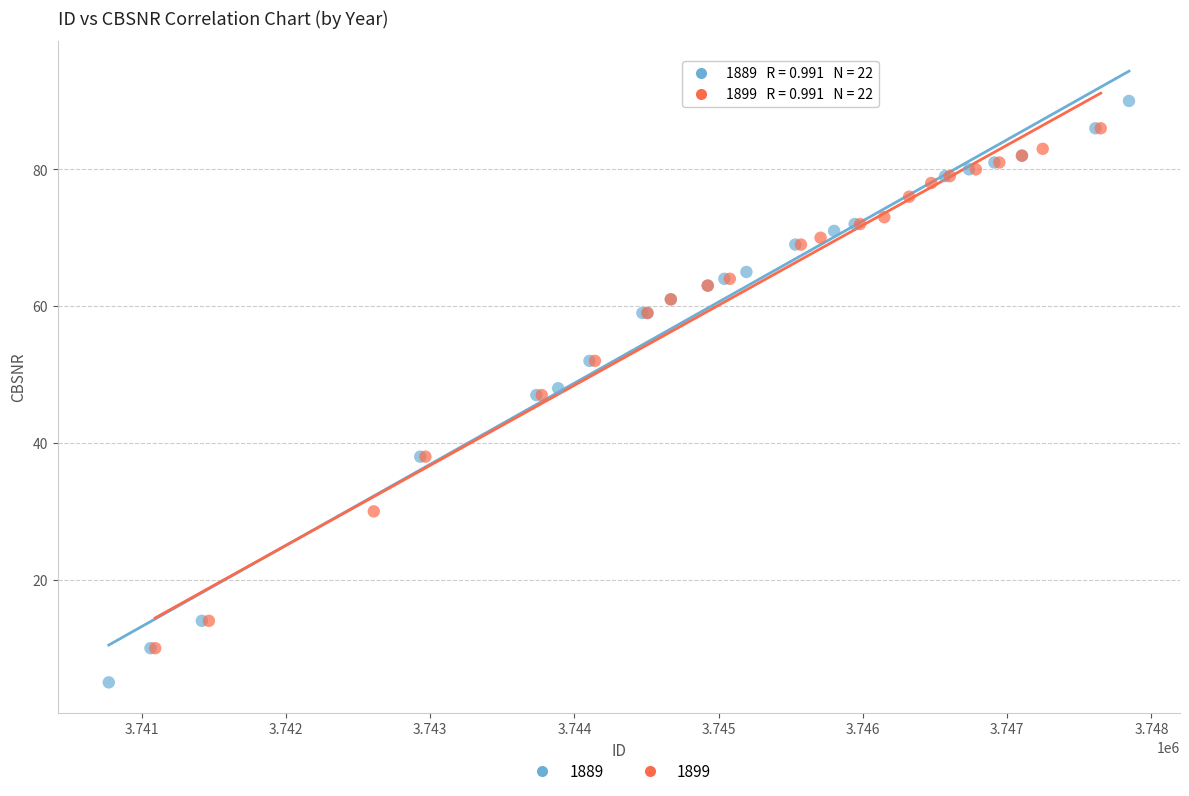

Which series contains the lowest Y value?

1889